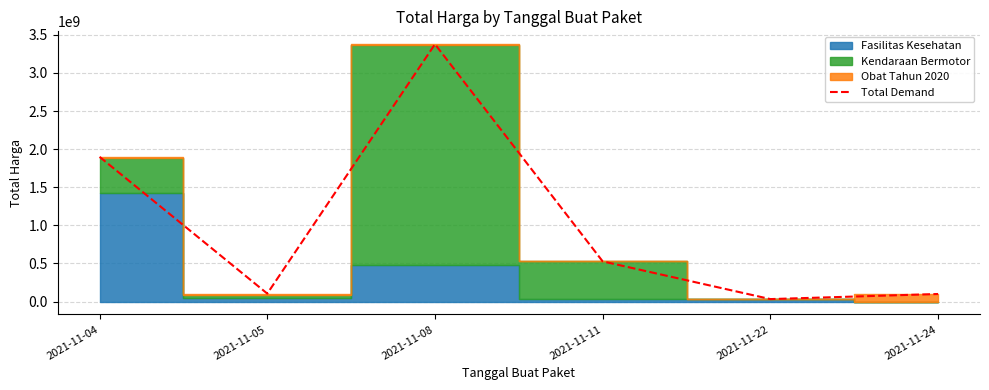

At which label does the data first exceed 527333600?

2021-11-04